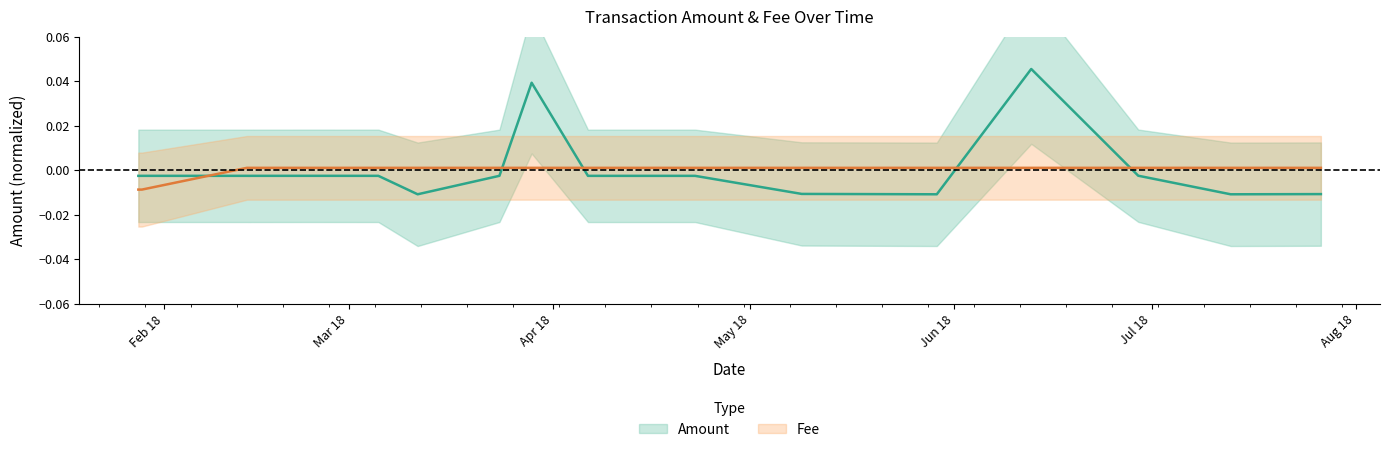

After their last crossing, which series has the higher values: Fee or Amount?

Fee